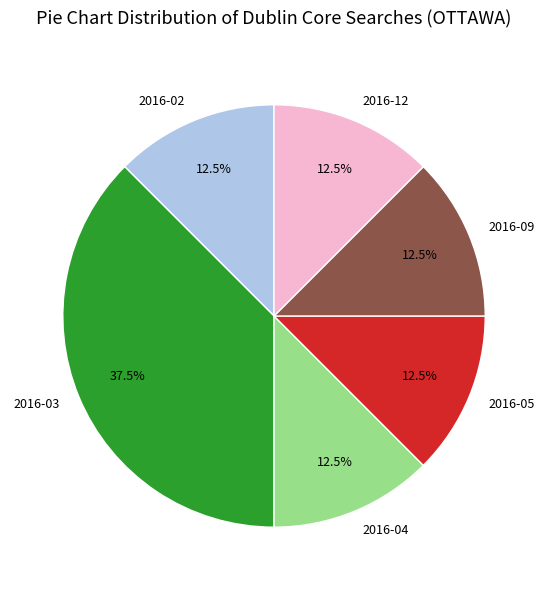

What percentage is NOT represented by 2016-05?

87.5%